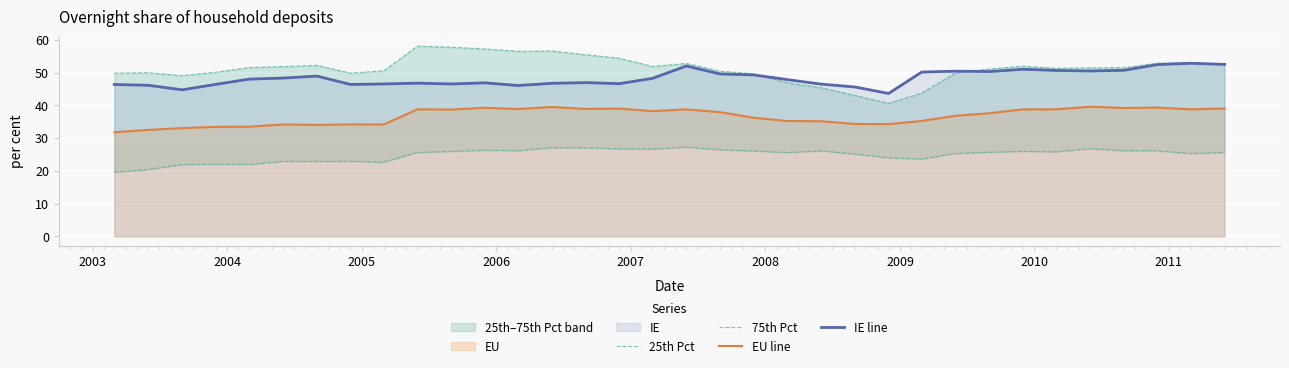

What is the greatest value displayed?

58.1